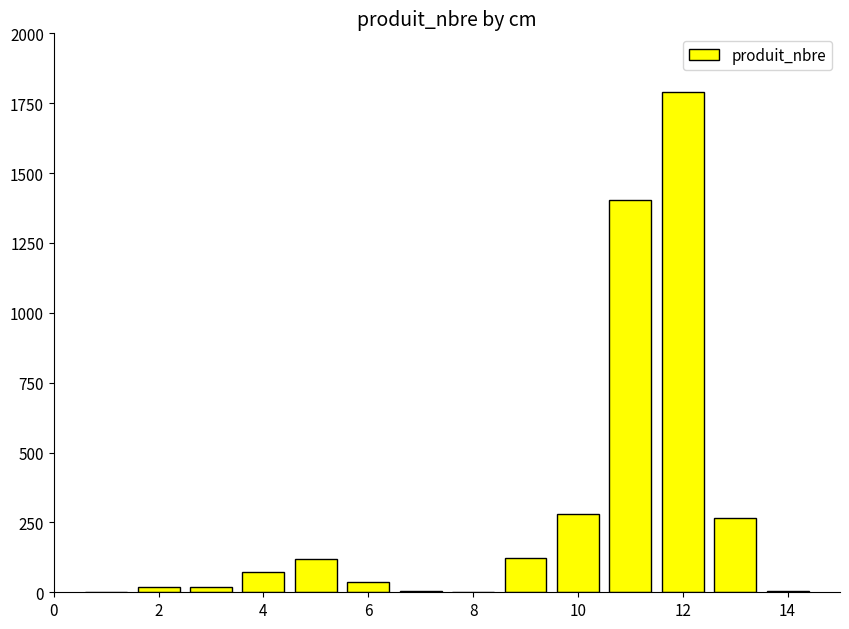

What is the maximum value shown in the chart?

1791